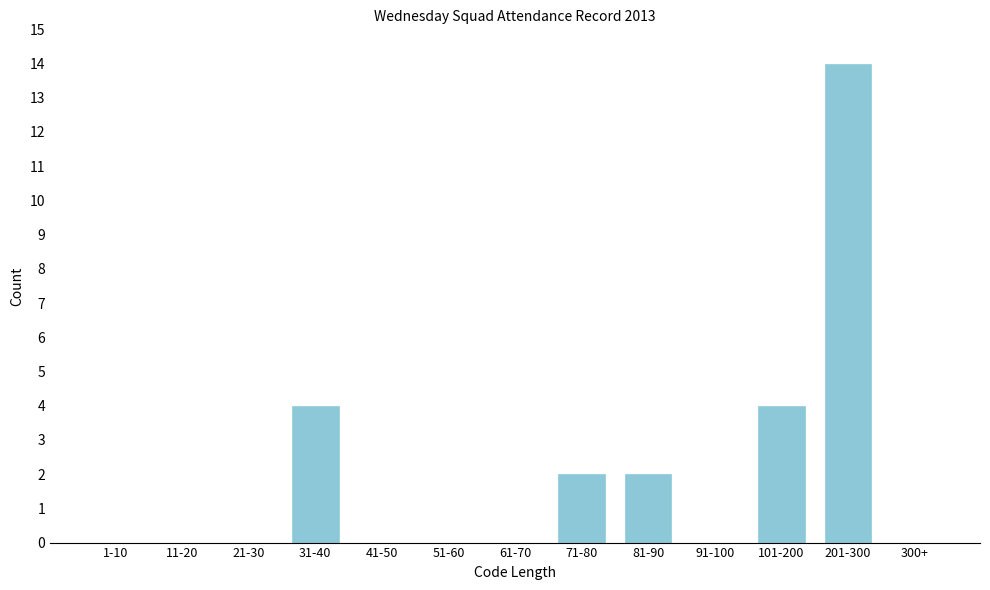

Reading left to right, list all the values displayed in this chart.

1-10=0	11-20=0	21-30=0	31-40=4	41-50=0	51-60=0	61-70=0	71-80=2	81-90=2	91-100=0	101-200=4	201-300=14	300+=0